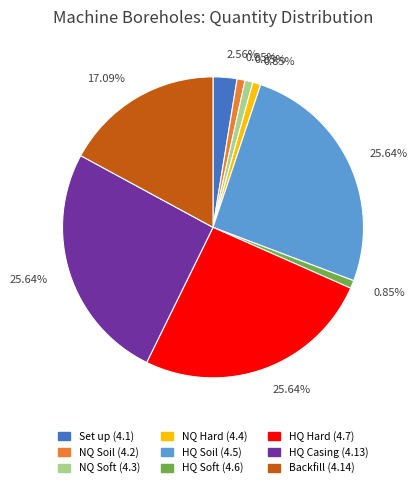

Do HQ Soil (4.5) and HQ Soft (4.6) together represent more than half of the pie?

No